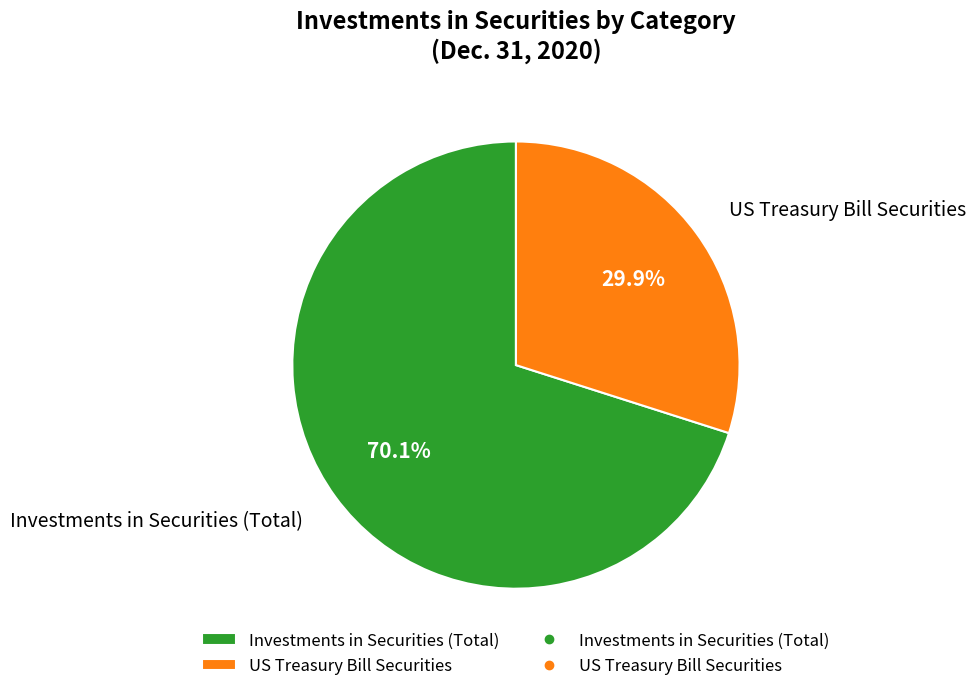

Which category has the biggest portion of the pie?

Investments in Securities (Total)